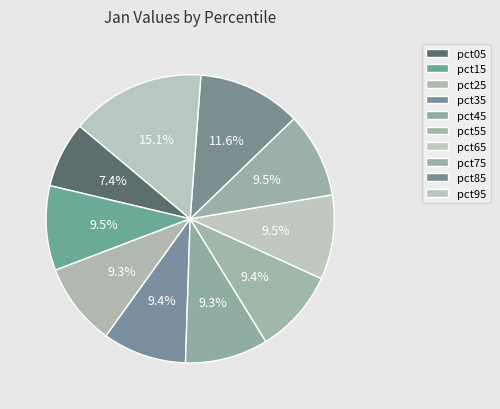

Count the number of slices in the pie.

10